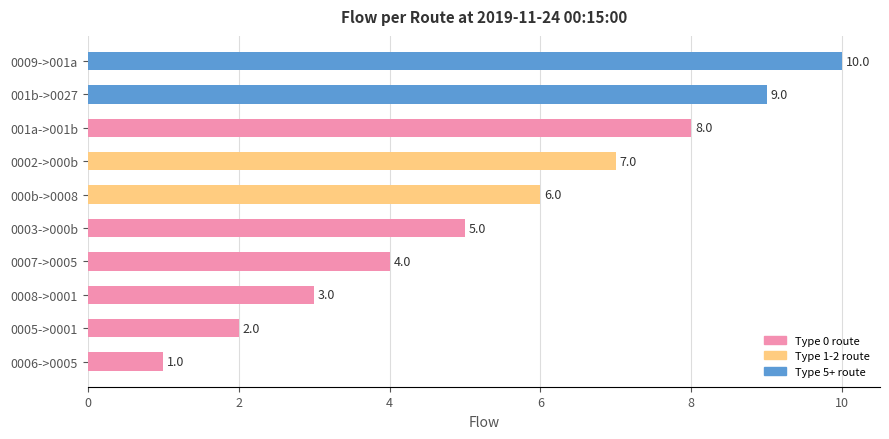

Count the values in the range 3 to 8.

6